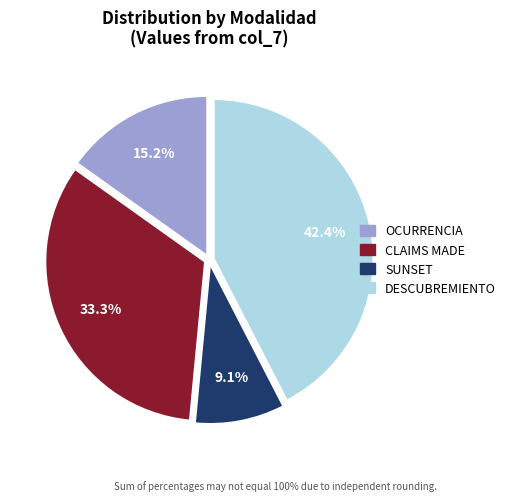

Which category has the biggest portion of the pie?

DESCUBREMIENTO